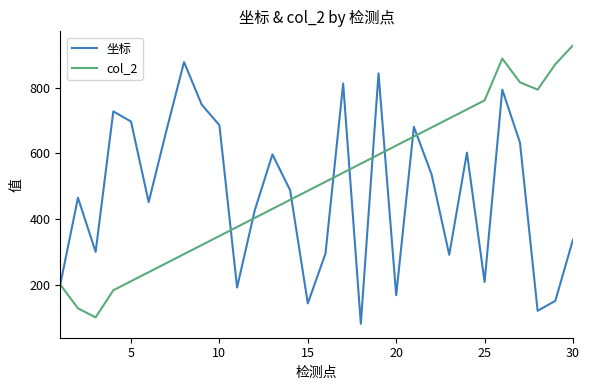

Rank the series by their maximum value, from lowest to highest.

坐标, col_2